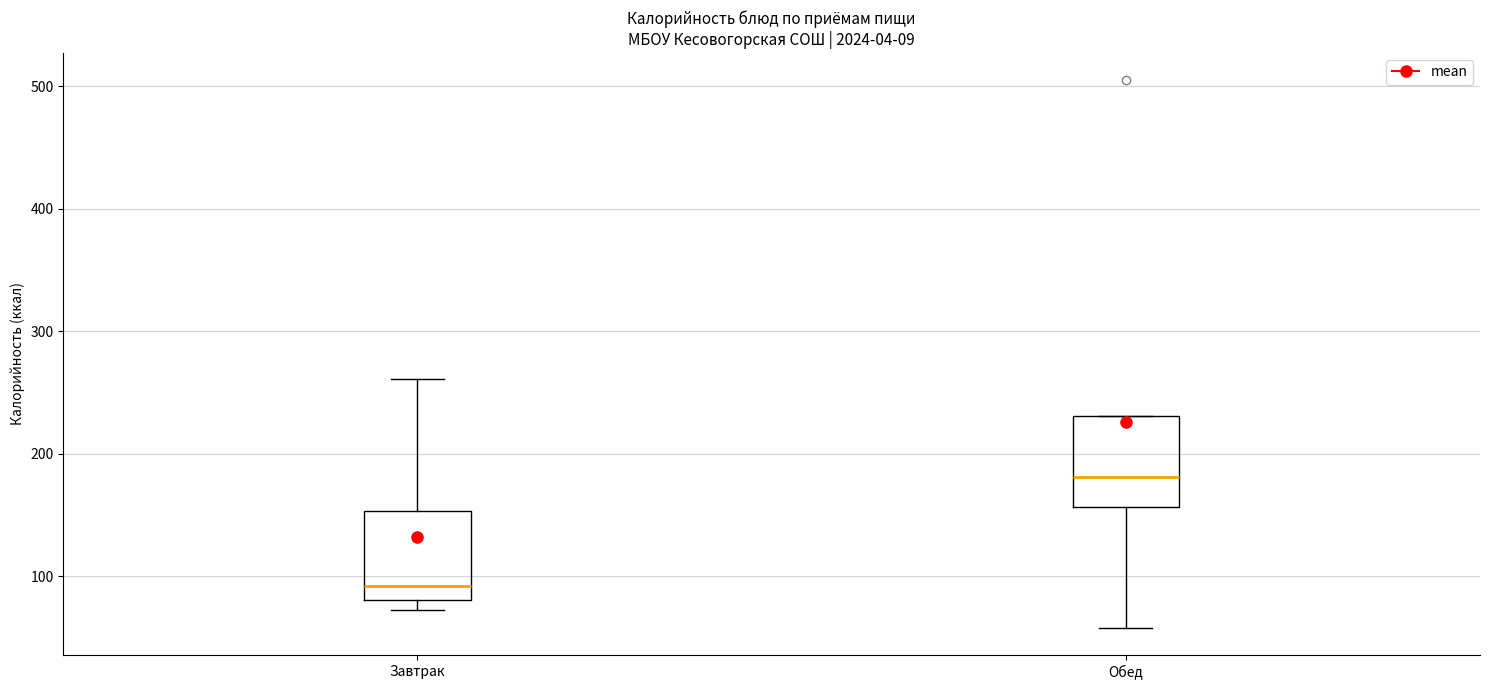

Where does the median line of the box for Обед sit on the y-axis? The values are not printed on the chart, so give them approximately, as read against the axis.

180